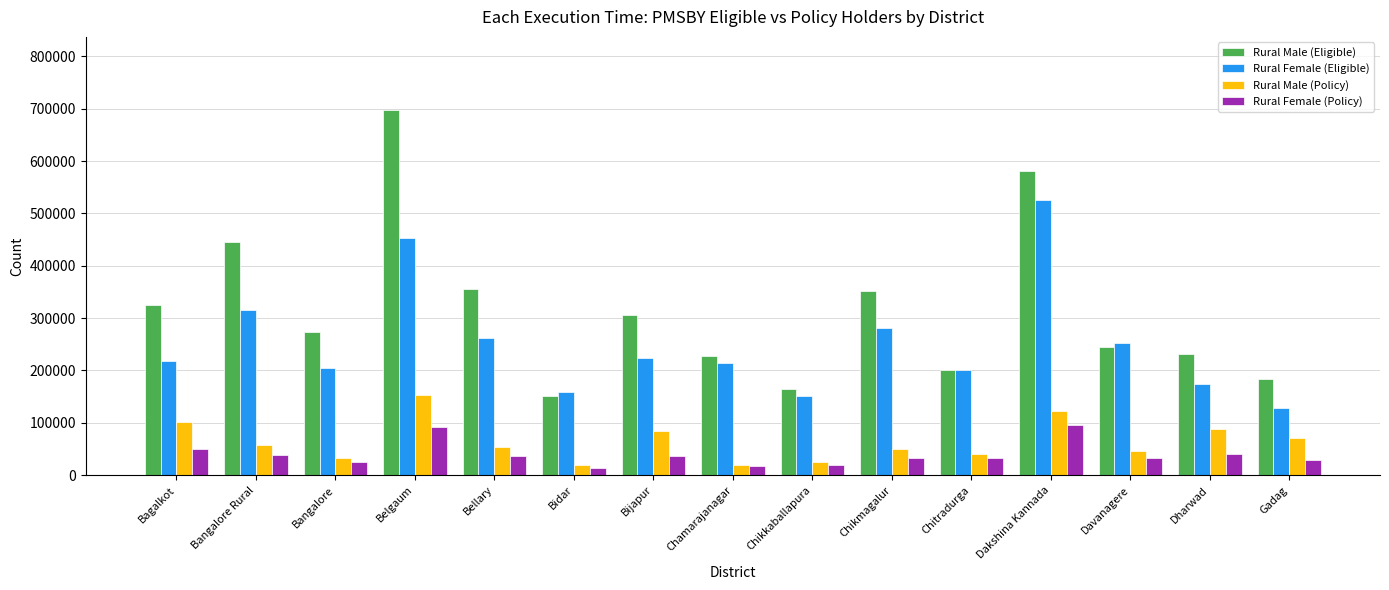

What is the lowest value of the Rural Female (Eligible) series?

129086